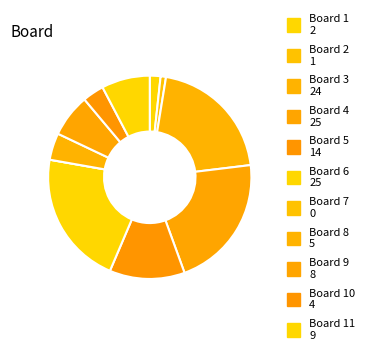

Rank the categories by value from lowest to highest.

7, 2, 1, 10, 8, 9, 11, 5, 3, 4, 6